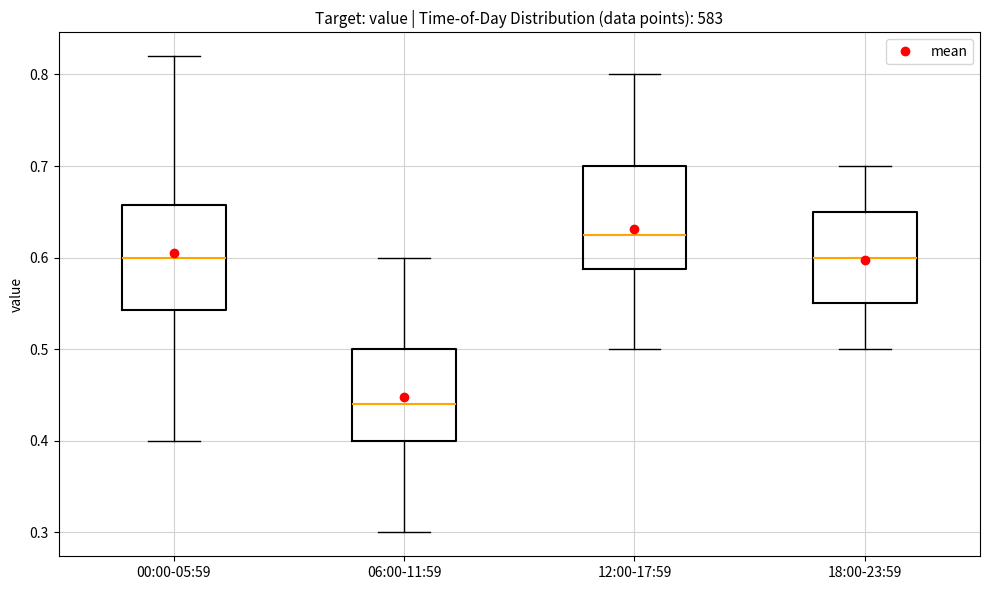

Which box's median line is the highest?

12:00-17:59